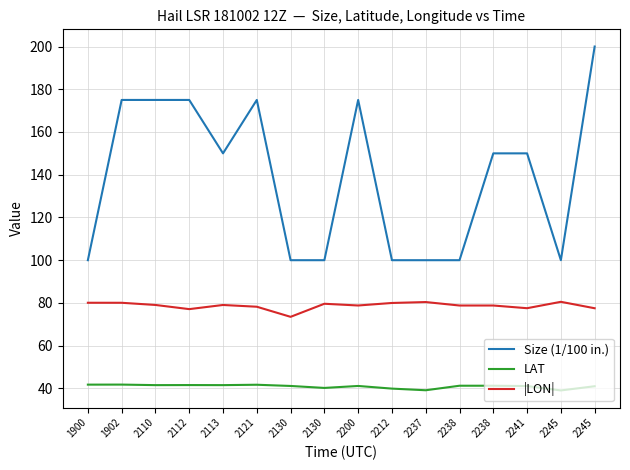

What is the difference between the highest and lowest values at 2245?

61.0